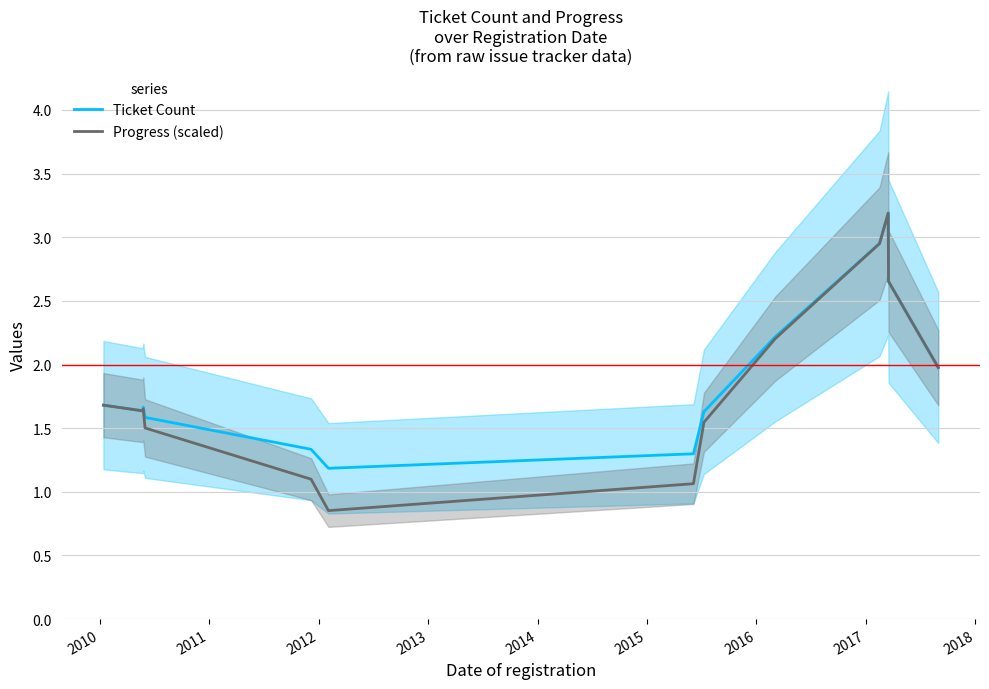

How many interior local valleys does the Ticket Count series have?

2